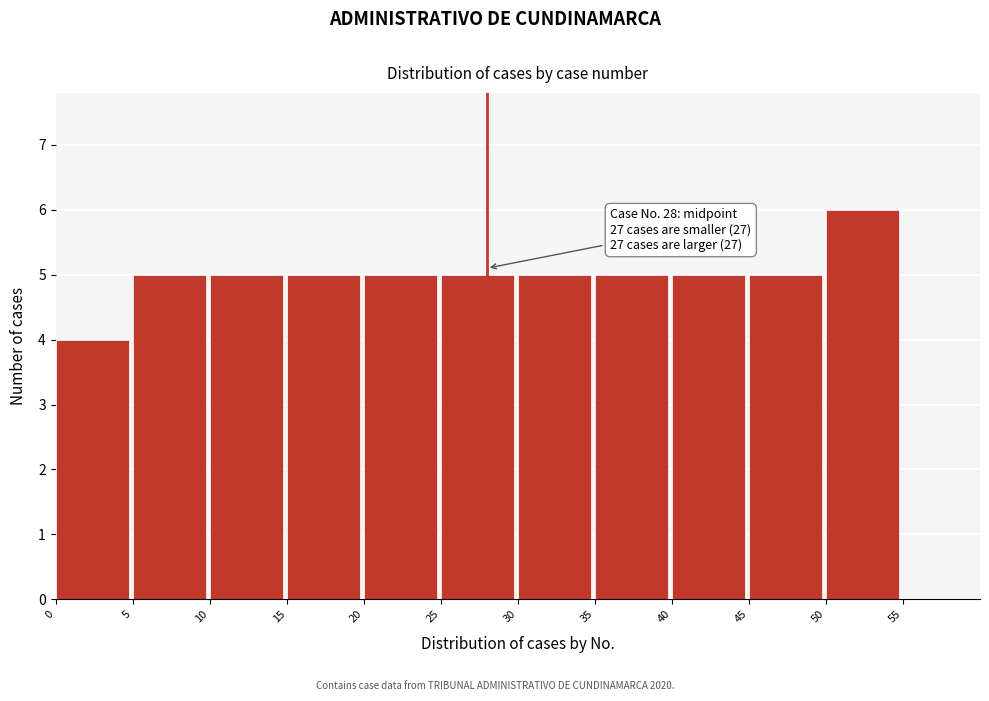

Over which range of the x-axis is the bar tallest?

50 to 55